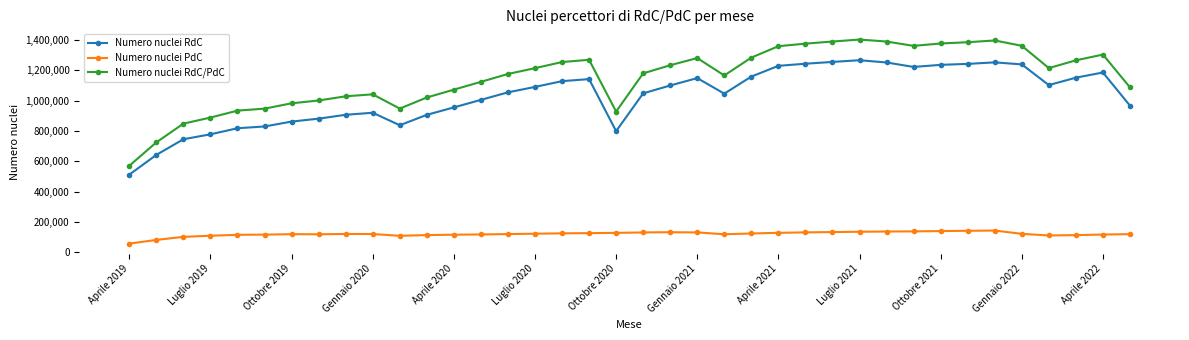

True or false: Numero nuclei PdC and Numero nuclei RdC/PdC intersect in this chart.

False